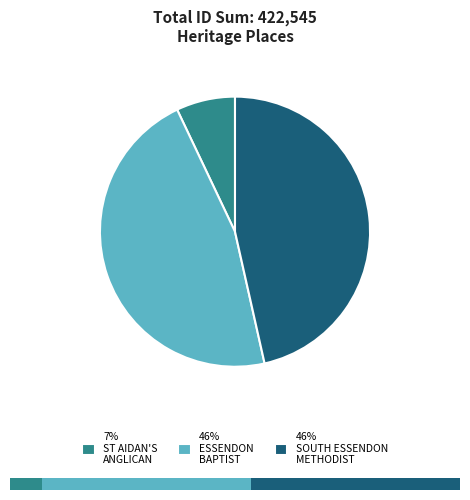

Does ESSENDON BAPTIST CHURCH represent more than half of the total?

No